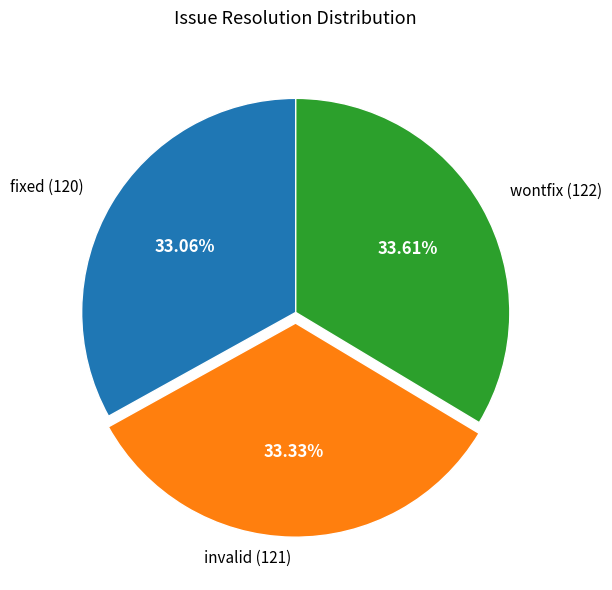

Is it true that wontfix is 34% of the pie?

True